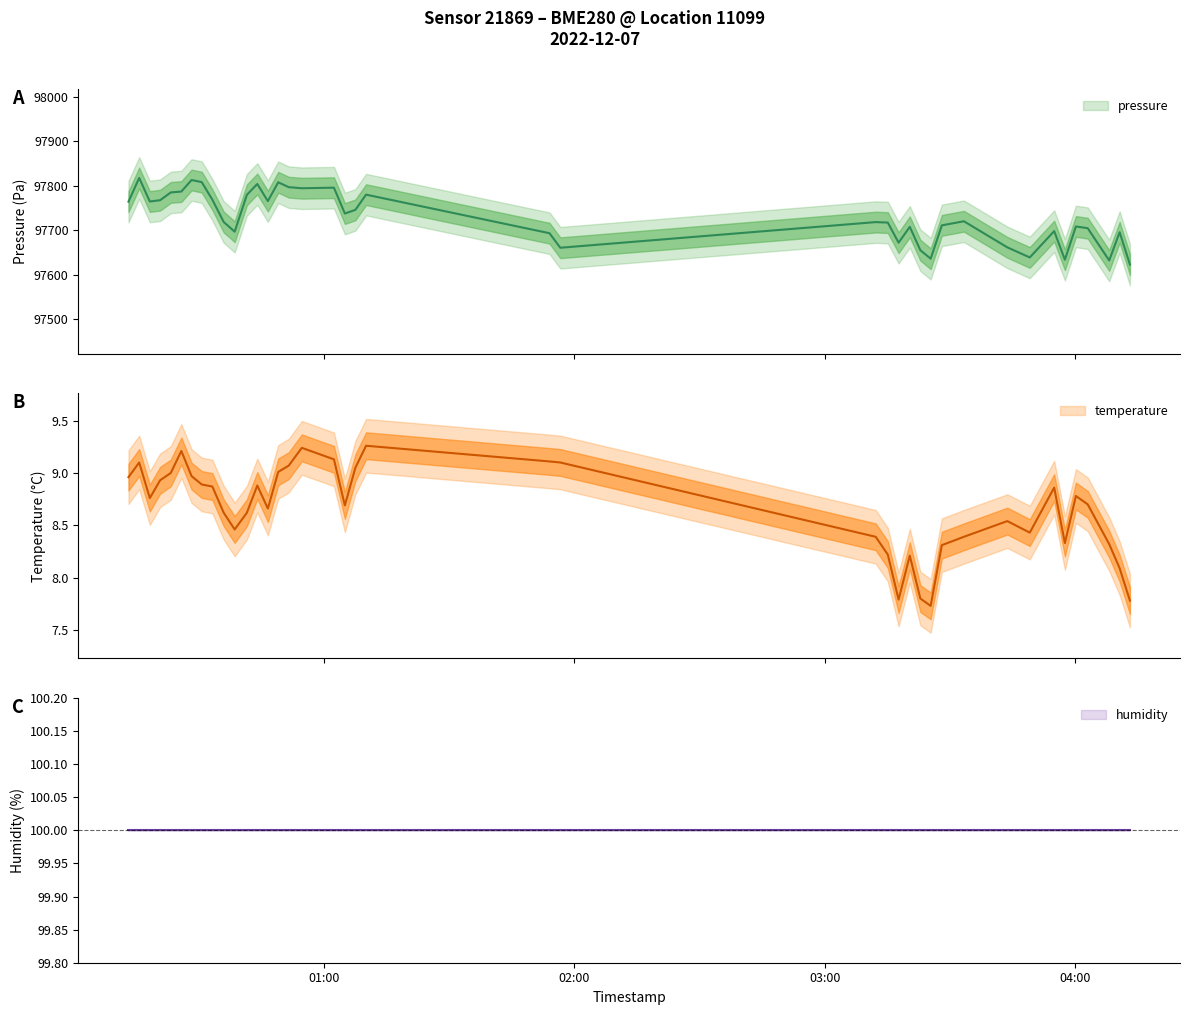

True or false: temperature and pressure intersect in this chart.

False